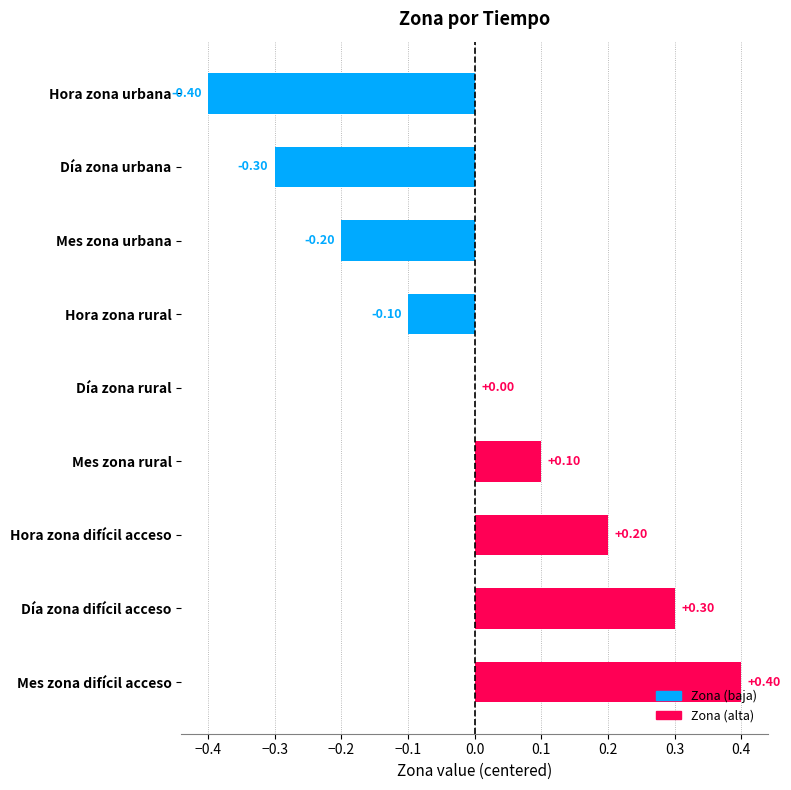

Are the bars horizontal?

Yes